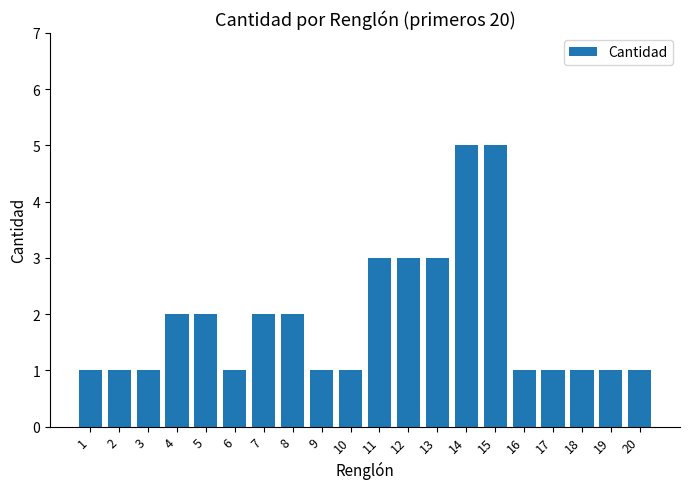

What is the difference between the maximum and minimum values?

4